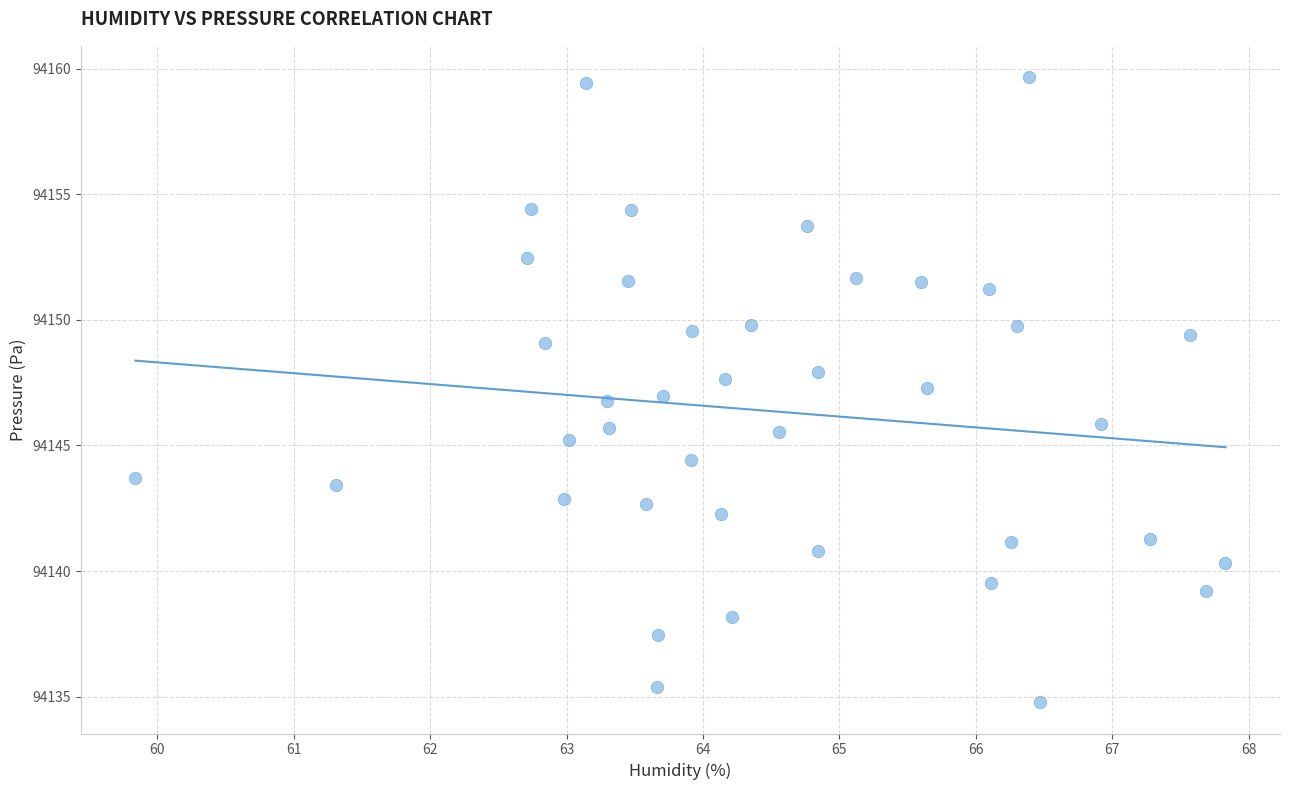

What is the range of Y values (max minus min)?

24.9